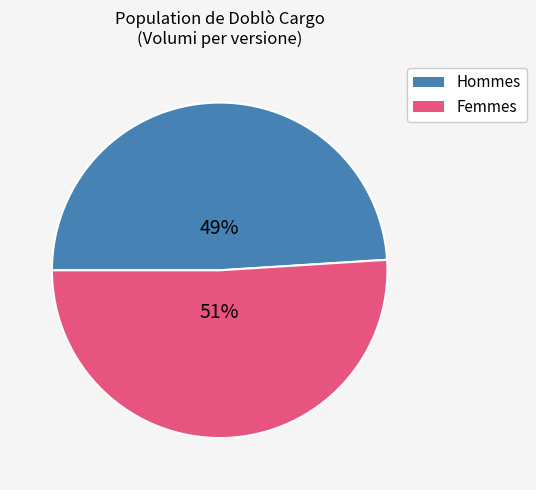

Is the sum of Femmes and Hommes greater than half?

Yes